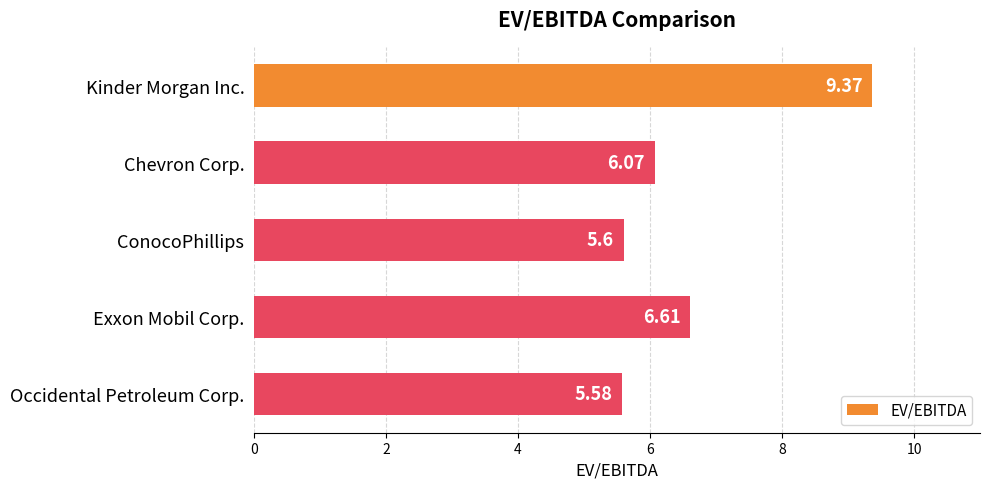

What is the smallest value displayed?

5.6